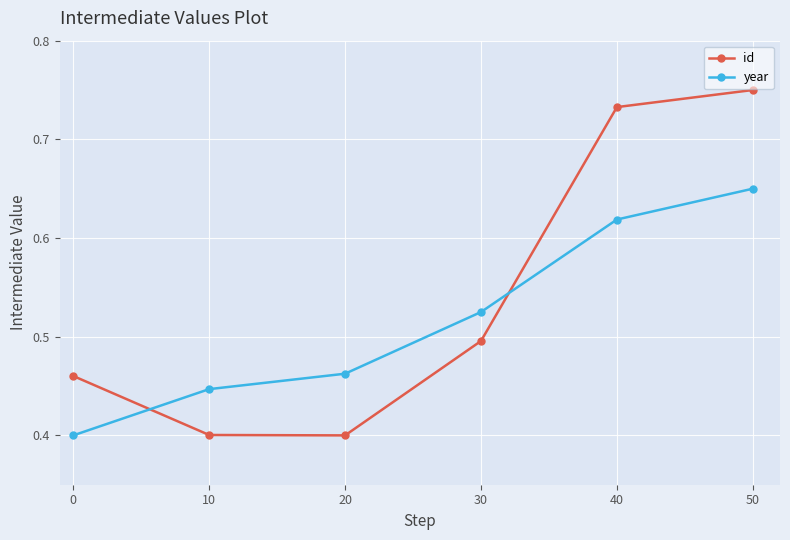

How many data points does each series have?

6